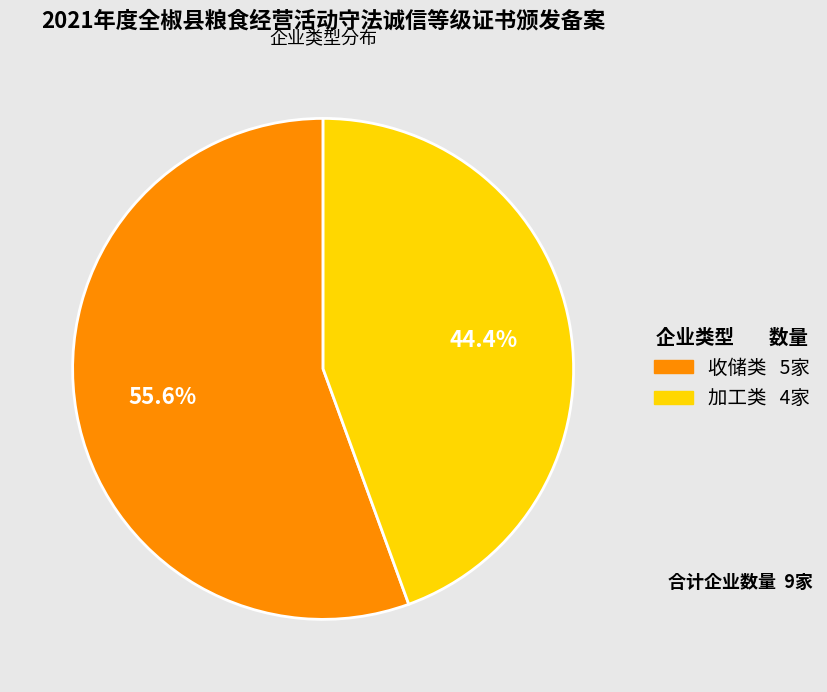

Does any single category account for the majority?

Yes